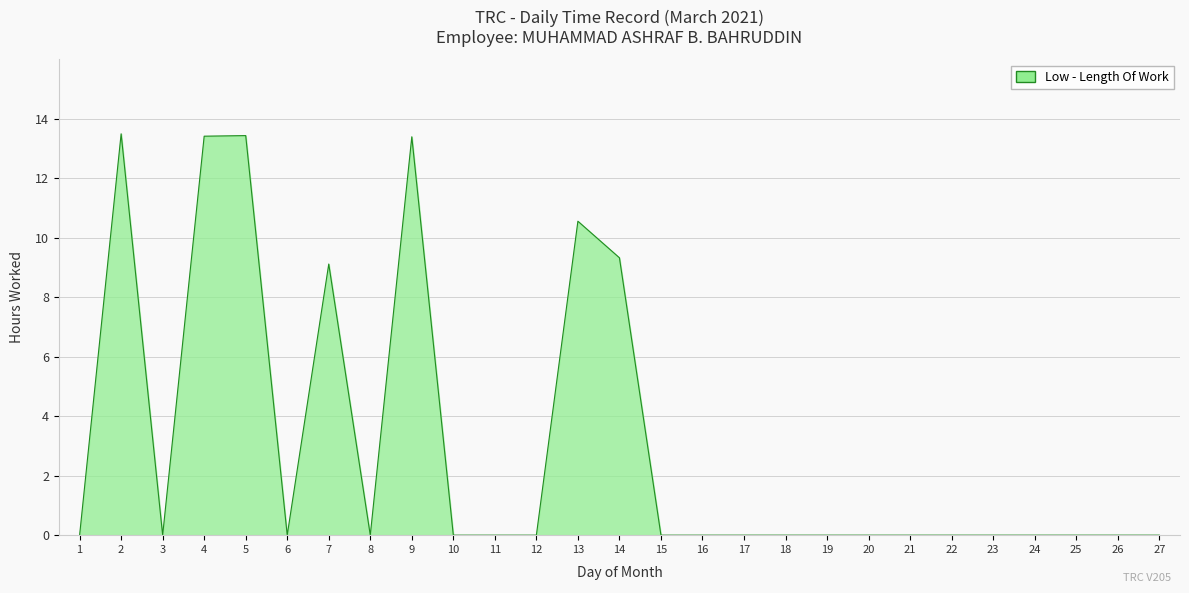

What is the sum of the values at 16 and 13?

10.6